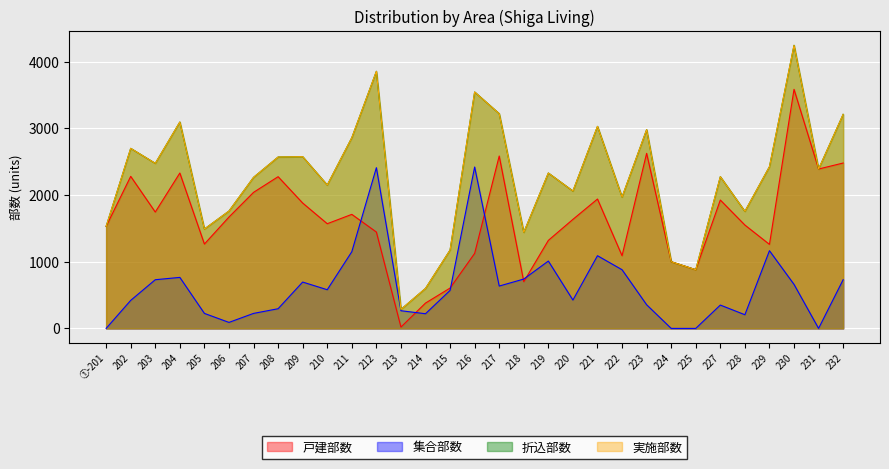

At which label is 折込部数 closest to 2265?

207